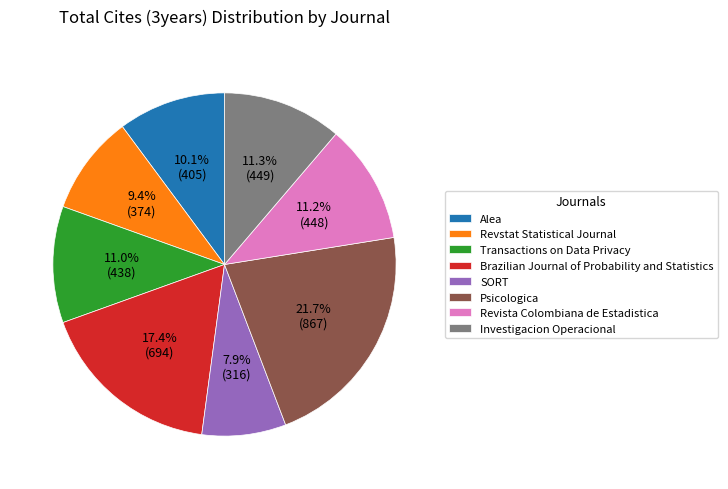

True or false: Alea accounts for 10% of the total.

True